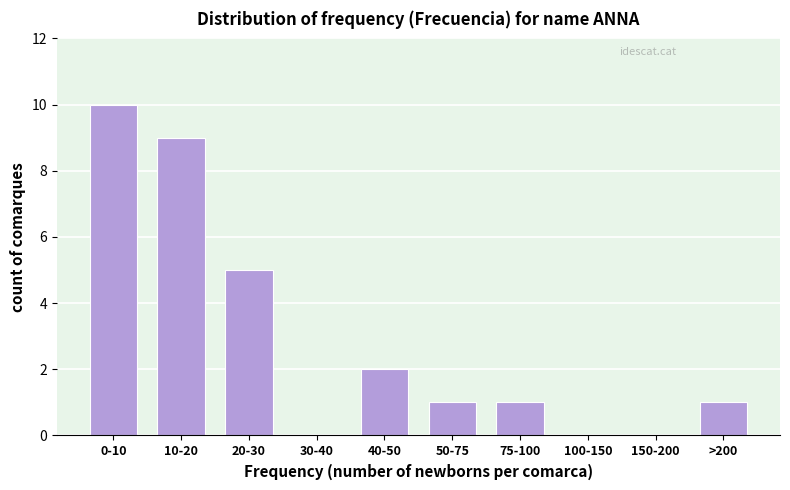

Reading left to right, transcribe all the data shown in this chart.

0-10=10	10-20=9	20-30=5	30-40=0	40-50=2	50-75=1	75-100=1	100-150=0	150-200=0	>200=1